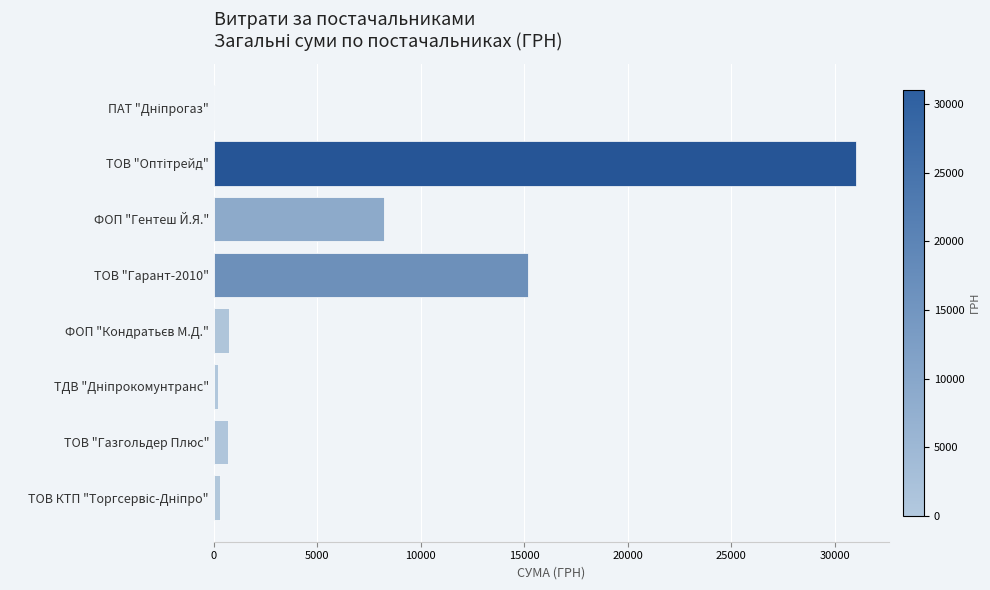

What is the greatest value displayed?

31041.0